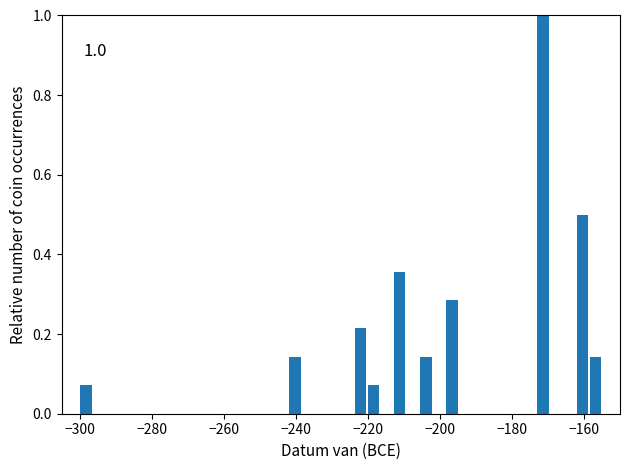

Around what value on the x-axis is the tallest bar? Give the approximate position of its centre, as read against the axis.

-172